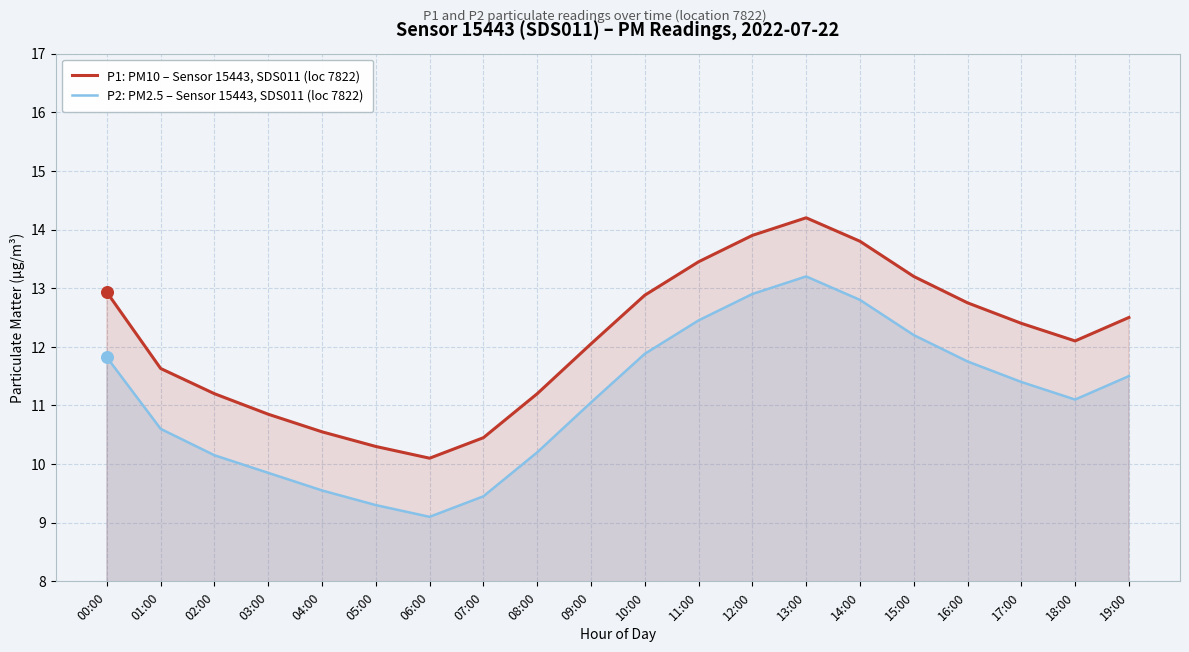

What is the total value across all series at 13:00?

27.4